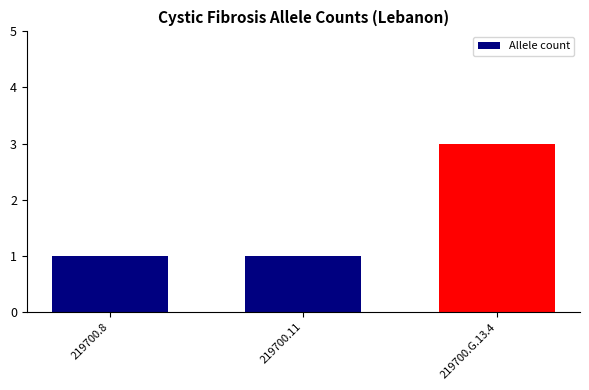

What is the label of the 1st bar from the right?

219700.G.13.4